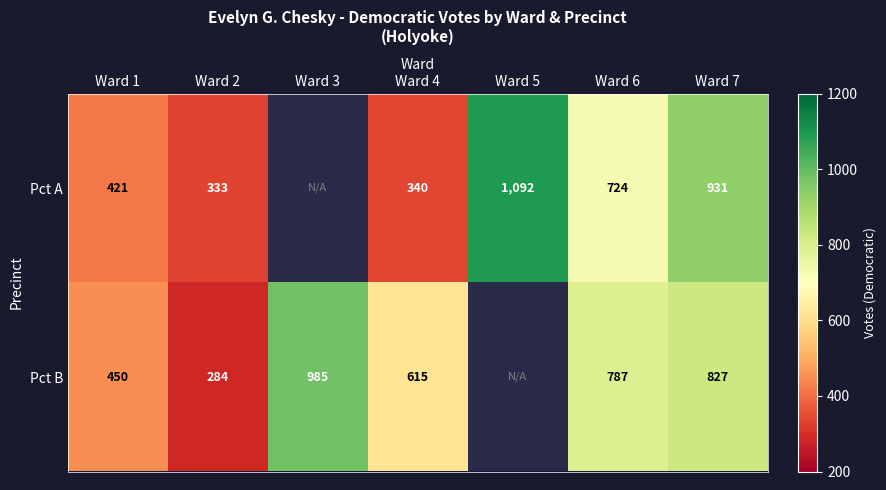

Is it true that Pct A equals 216.1 at Ward 6?

False